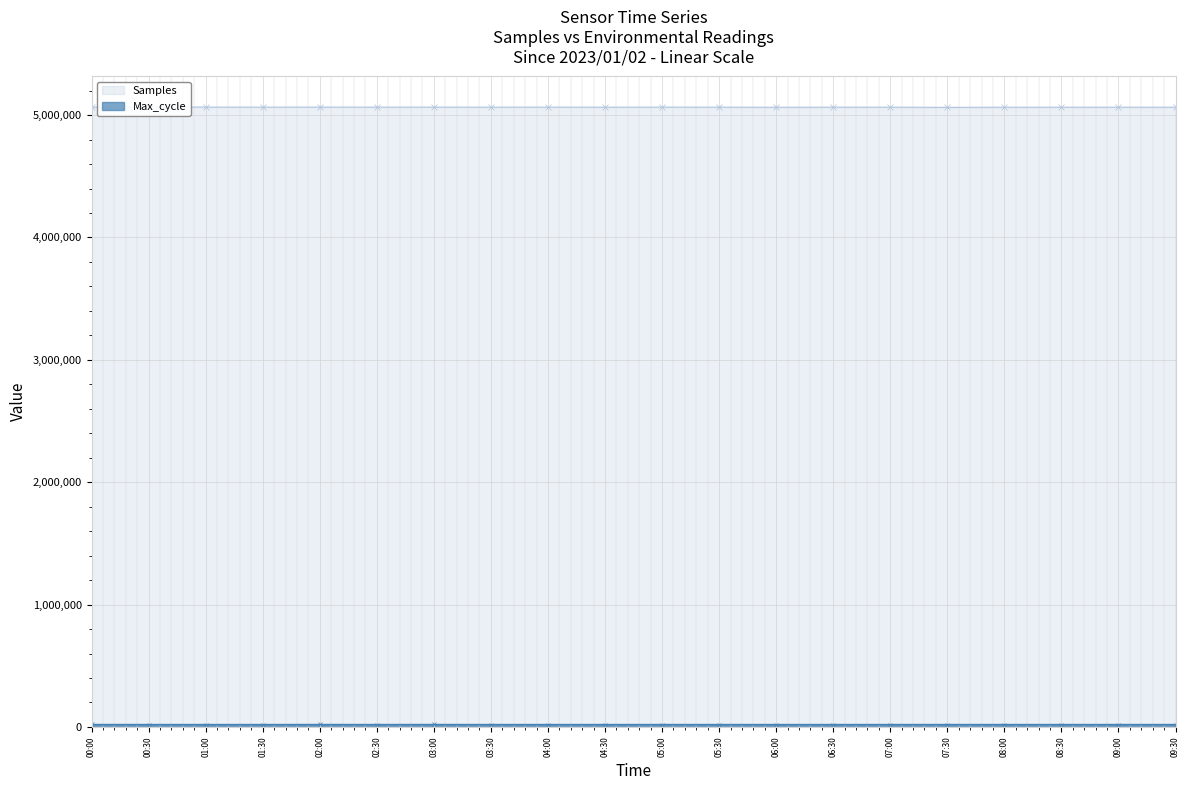

What is the smallest value displayed?

6.4